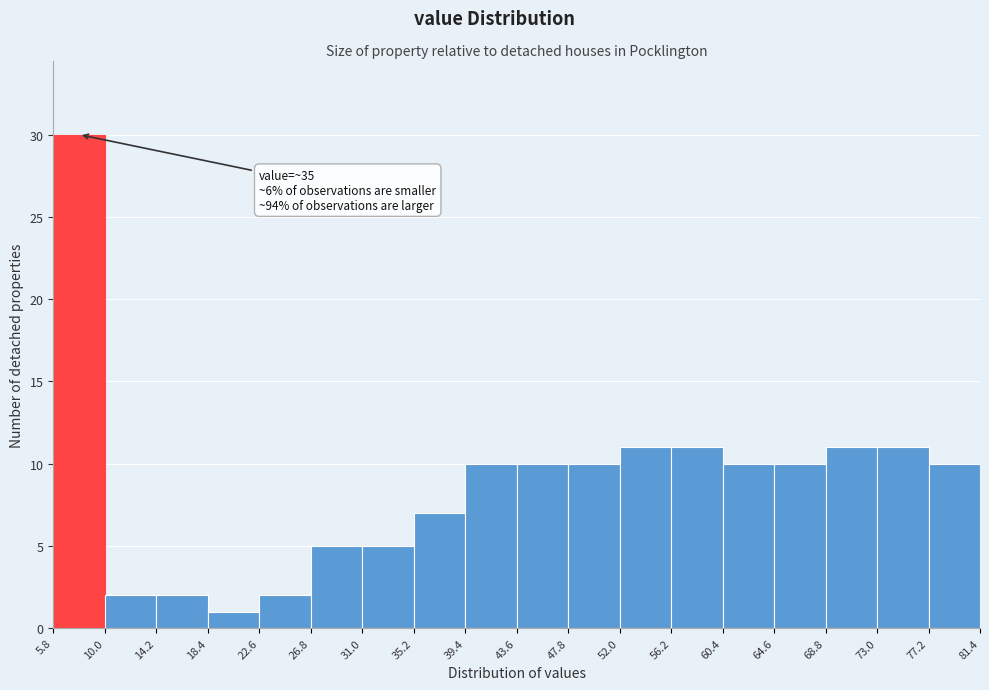

Over which range of the x-axis is the bar tallest?

5.8 to 10.0